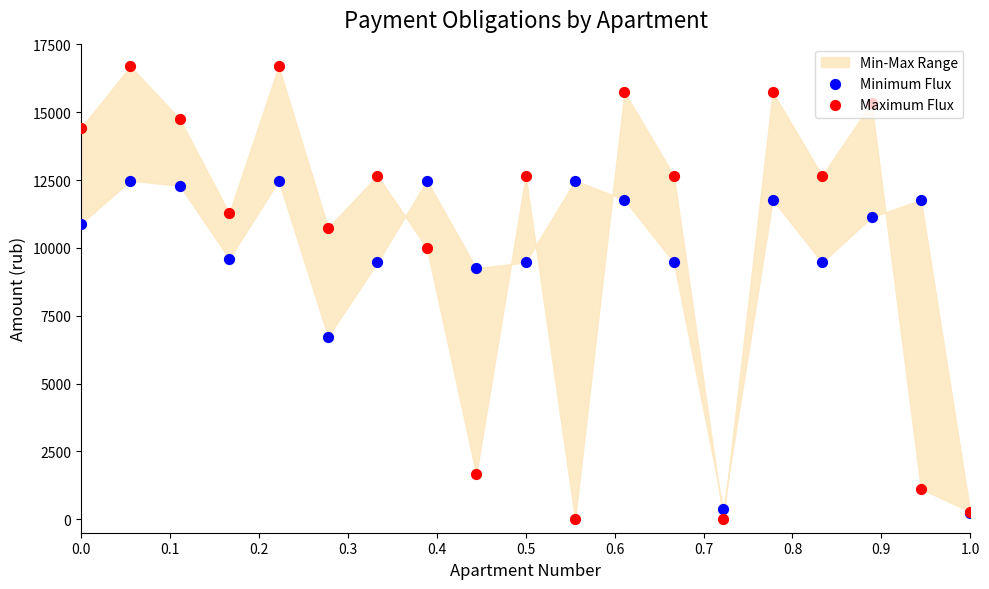

What is the total value across all series at 1.0?

510.6